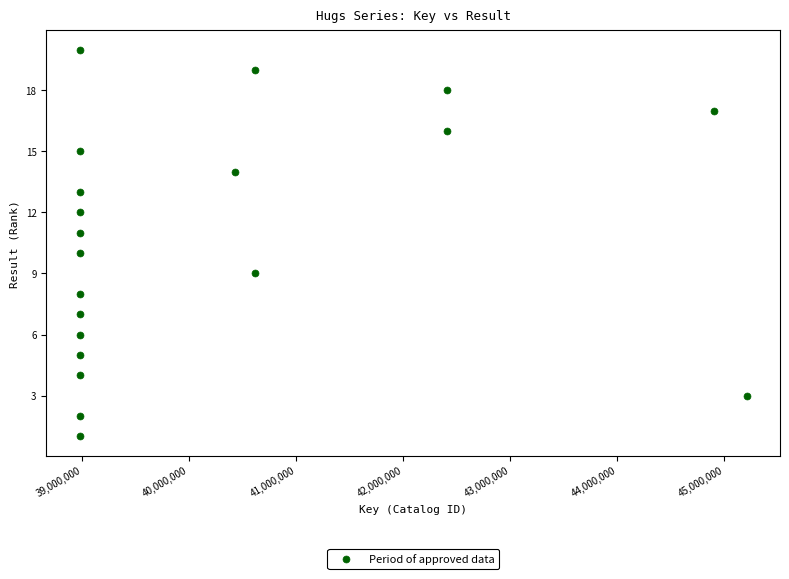

What is the range of X values (max minus min)?

6231380